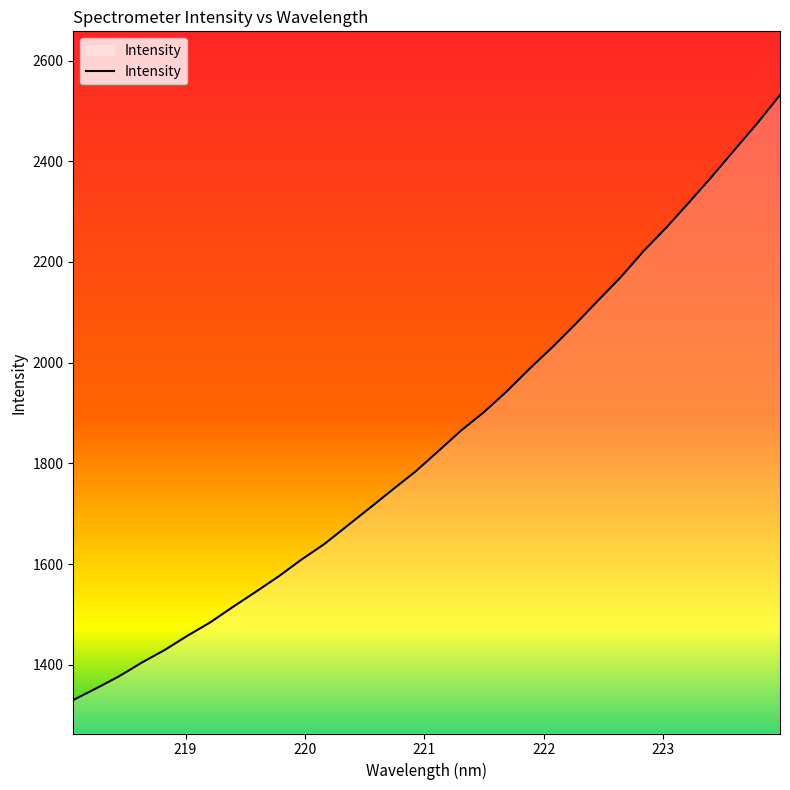

What is the difference between the maximum and minimum values?

1201.8